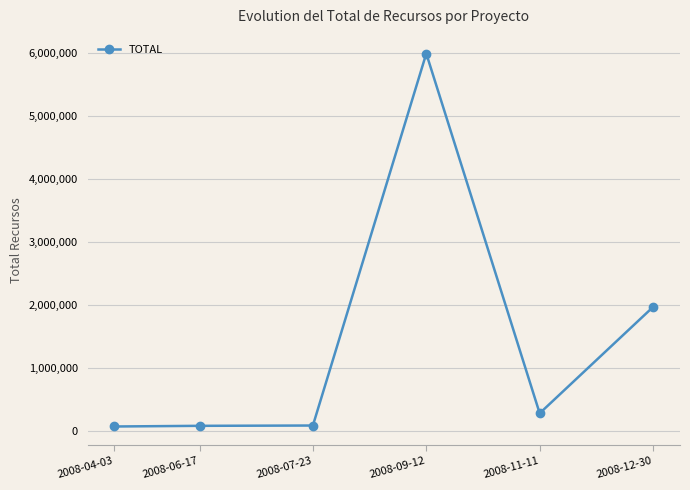

At which label does the data first exceed 282287?

2008-09-12